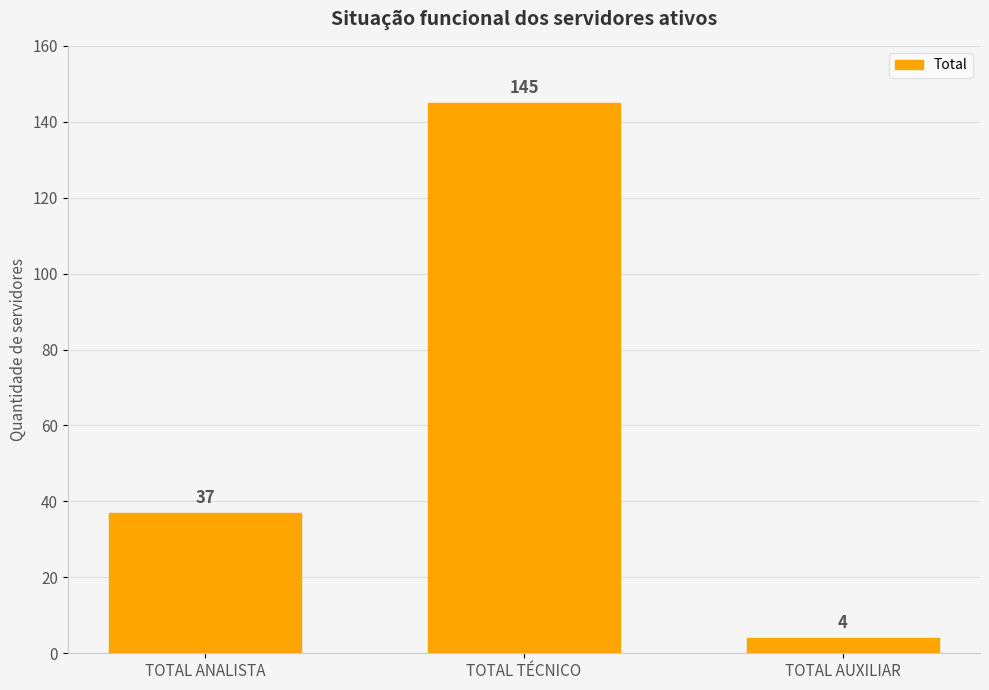

Which has a higher value, TOTAL AUXILIAR or TOTAL ANALISTA?

TOTAL ANALISTA